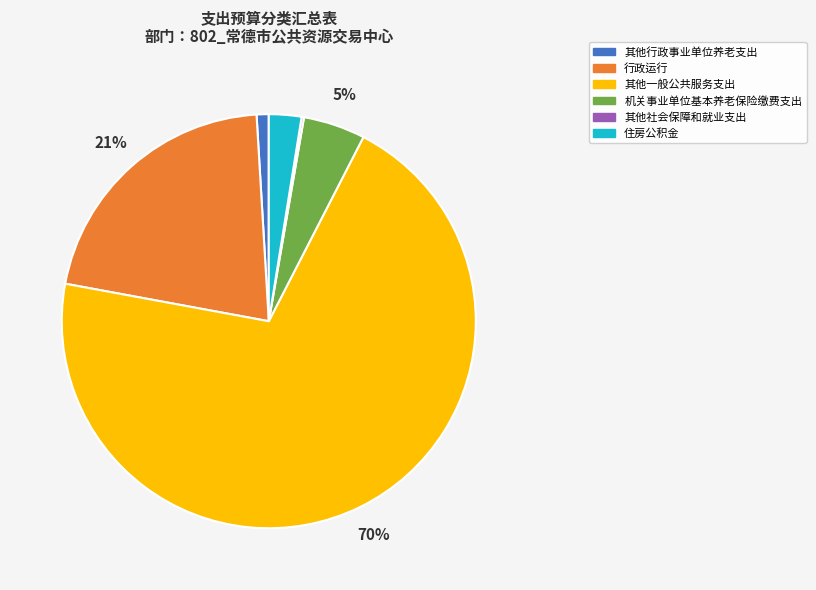

Does any single category account for the majority?

Yes